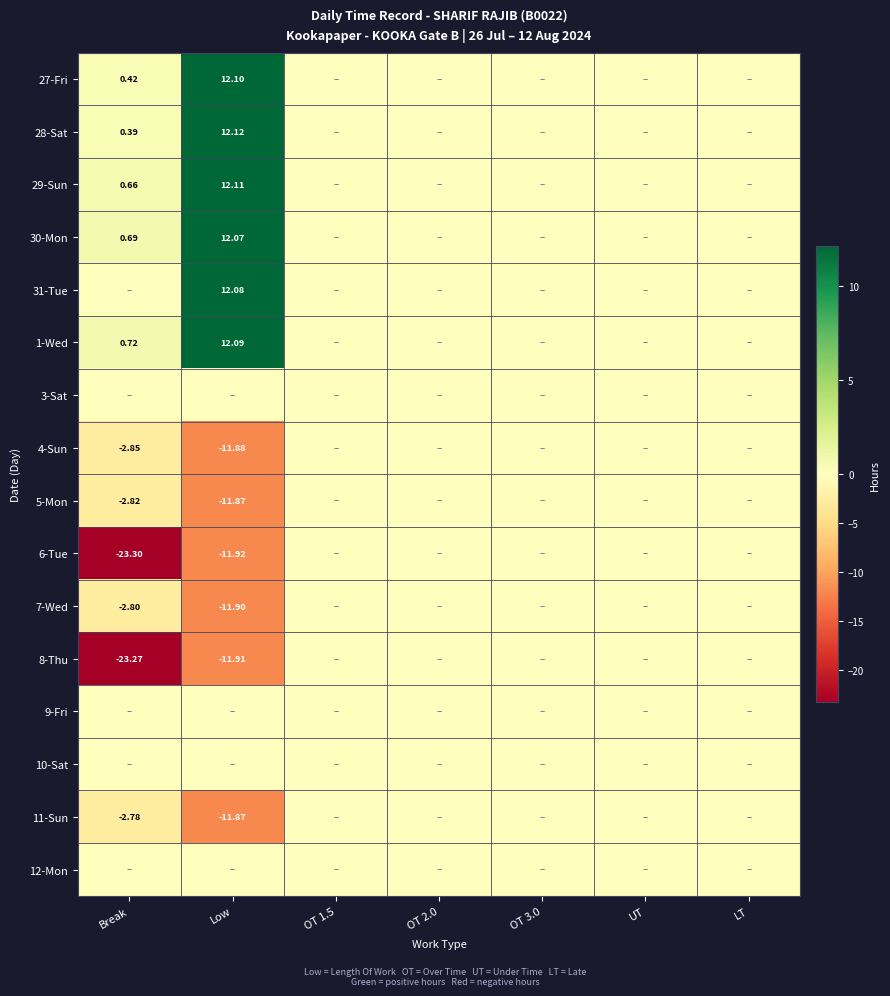

What is the sum of all 28-Sat values?

12.5